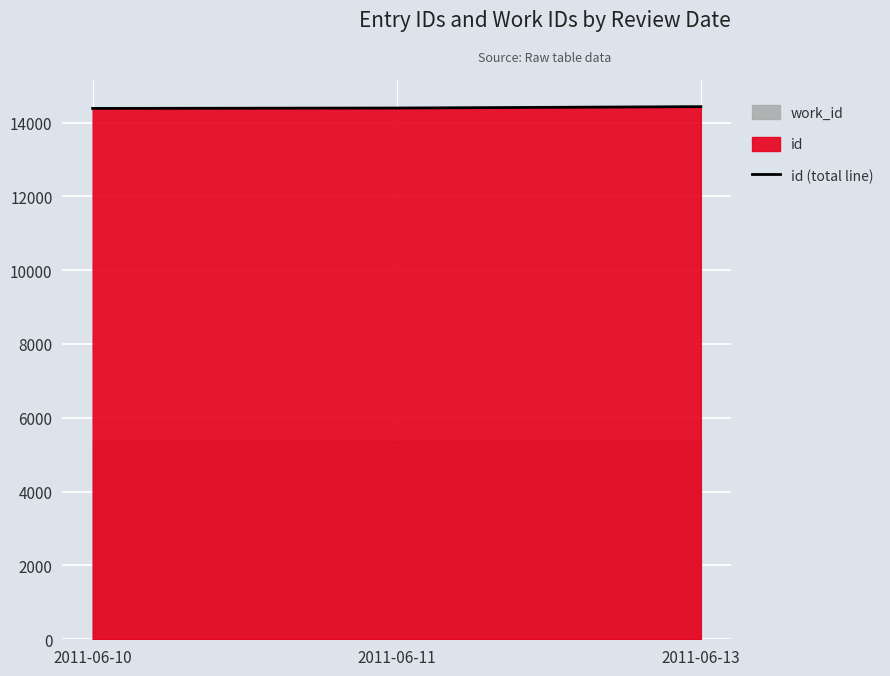

List the labels in order of value, largest first.

2011-06-13, 2011-06-11, 2011-06-10